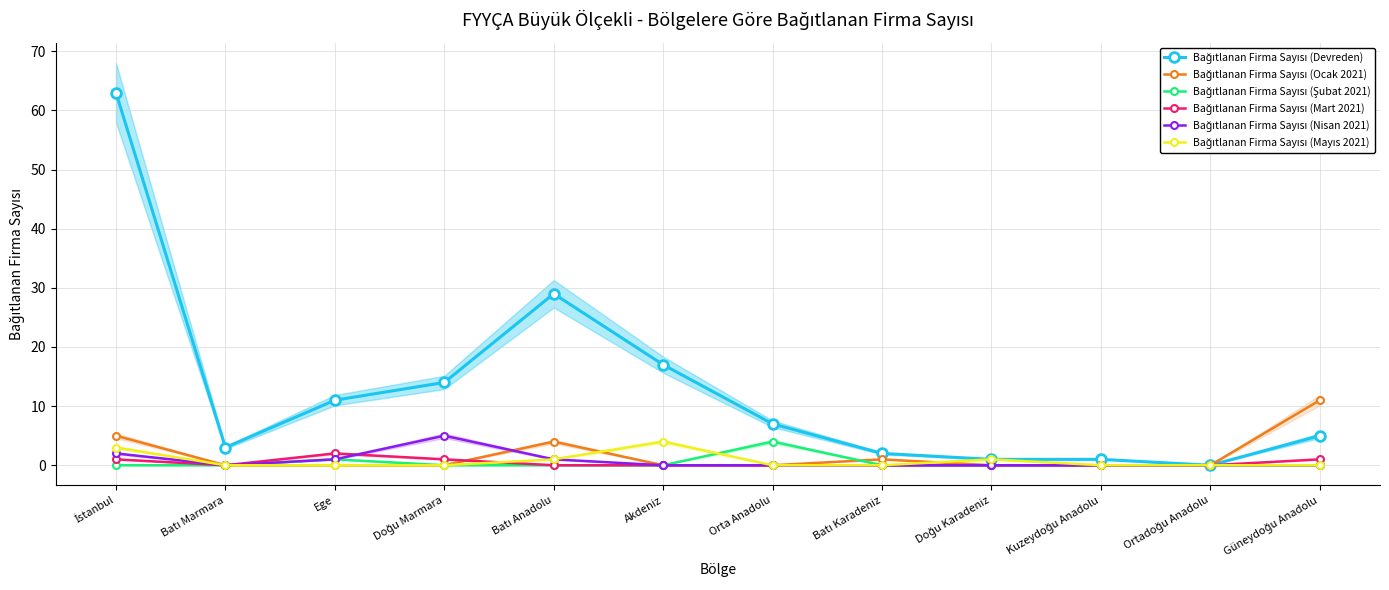

Between Batı Anadolu and Kuzeydoğu Anadolu, which series saw the biggest shift?

Bağıtlanan Firma Sayısı (Devreden)